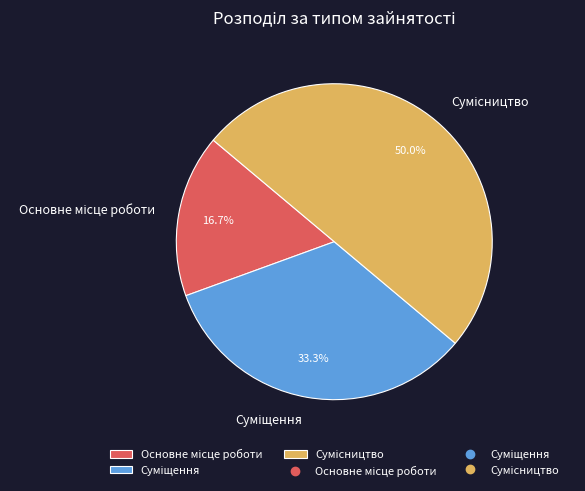

Combined, what portion of the pie is Суміщення and Основне місце роботи?

50.0%